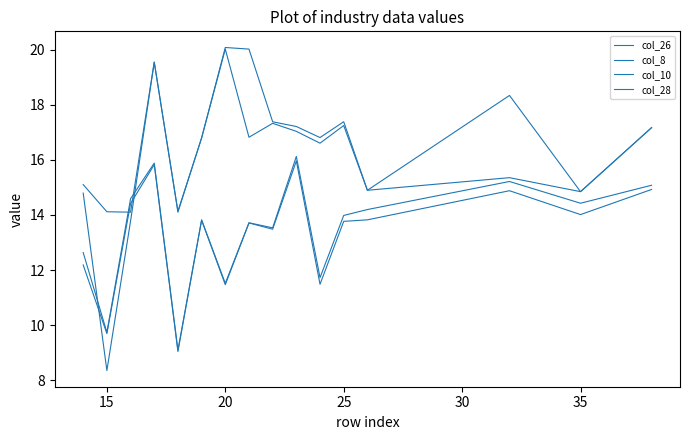

How many lines are shown in the chart?

4